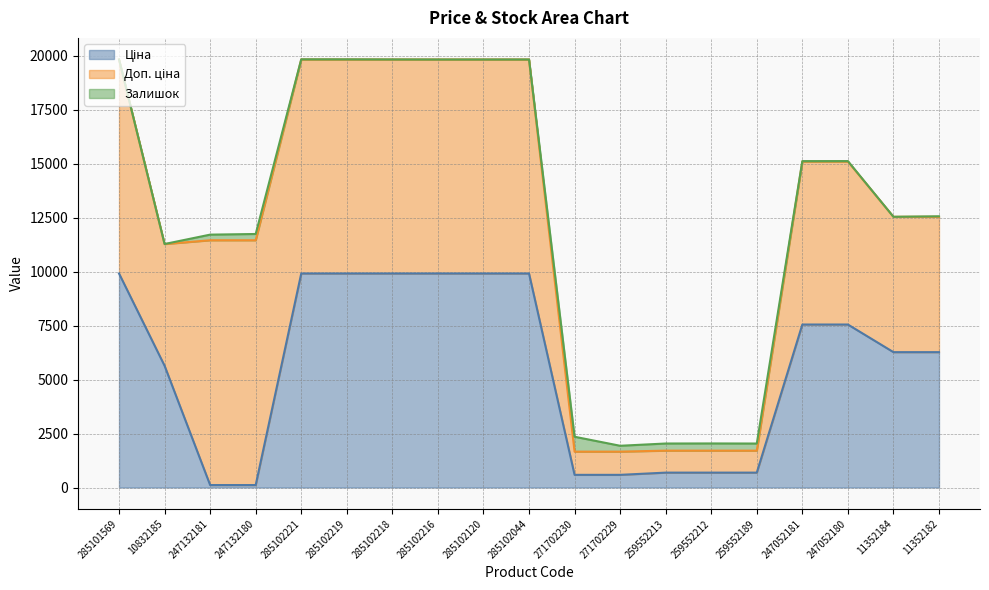

Where is the first local maximum for Залишок?

247132180